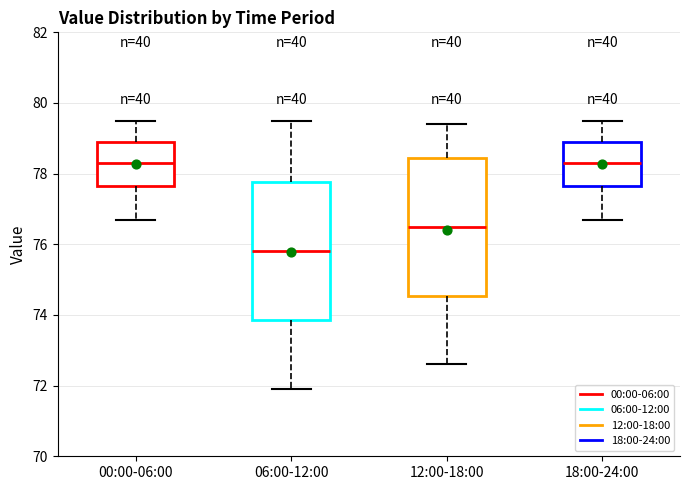

Reading left to right, read every box against the y-axis: the position of its median line, the range the box covers, and the ends of its whiskers. The values are not printed on the chart, so give them approximately, as read against the axis.

00:00-06:00: median 78.4, box 77.6 to 79.0, whiskers 76.8 to 79.6
06:00-12:00: median 75.8, box 73.8 to 77.8, whiskers 72.0 to 79.6
12:00-18:00: median 76.6, box 74.6 to 78.4, whiskers 72.6 to 79.4
18:00-24:00: median 78.4, box 77.6 to 79.0, whiskers 76.8 to 79.6